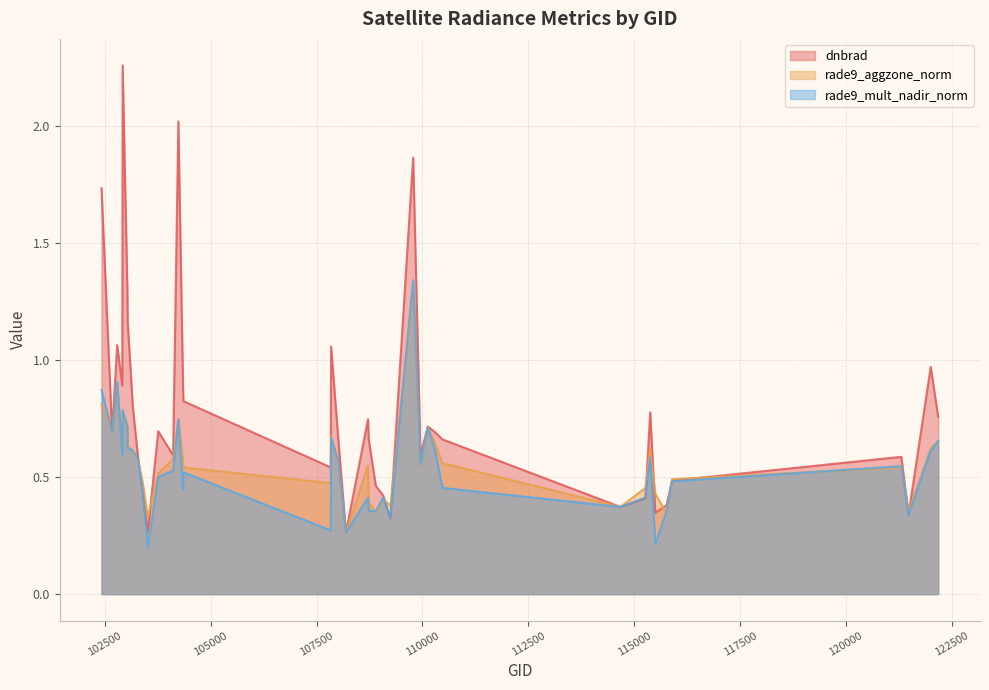

Which series has the largest range (max minus min)?

dnbrad